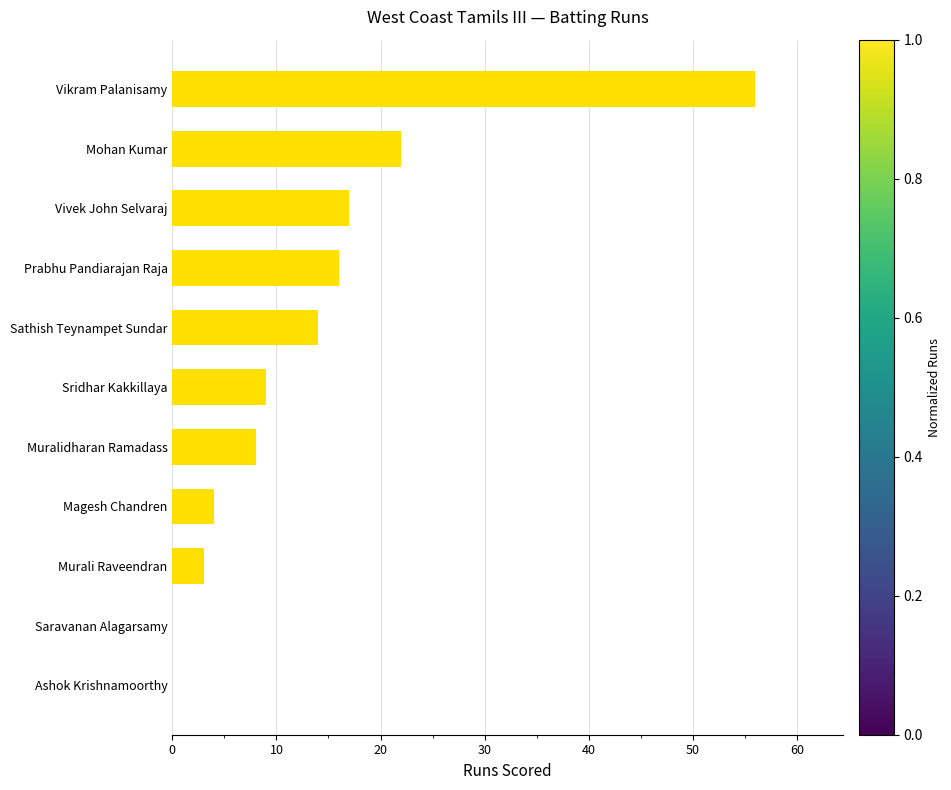

Which has a higher value, Saravanan Alagarsamy or Vikram Palanisamy?

Vikram Palanisamy